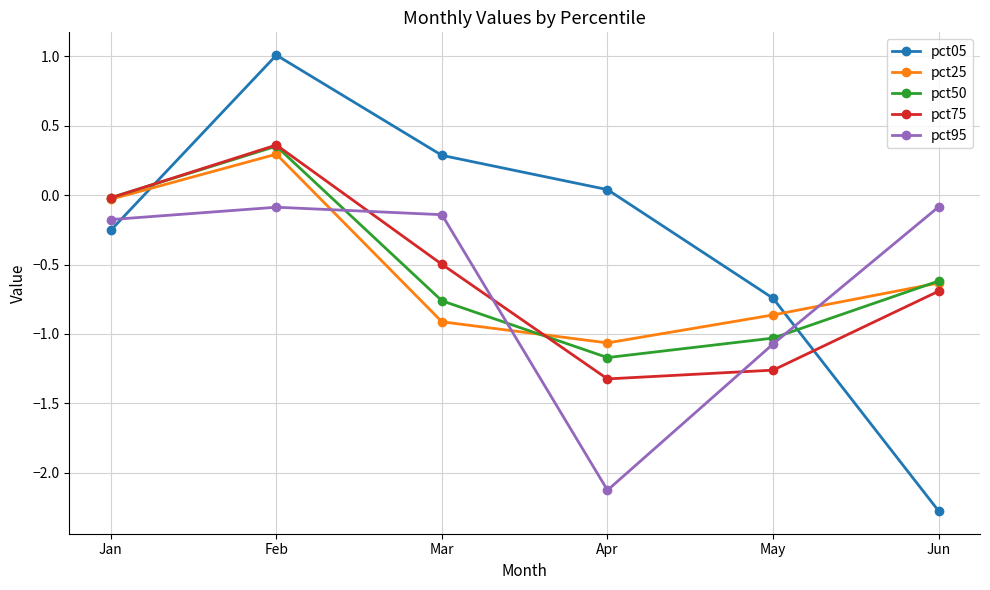

At which category does pct95 reach its first local peak?

Feb